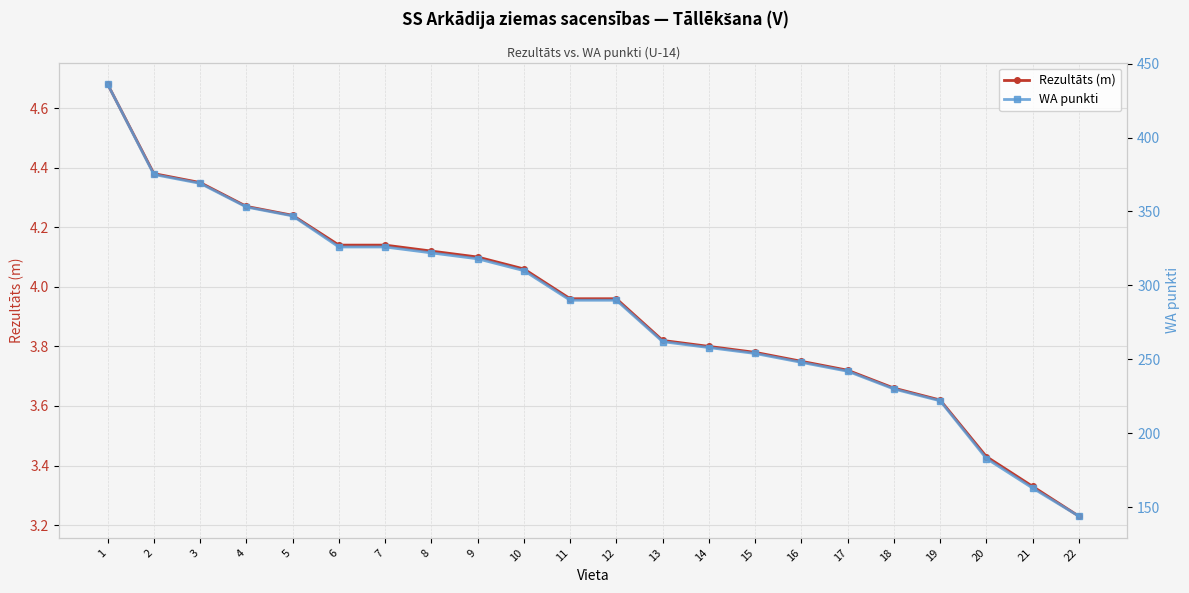

What are all the series names shown in the legend?

Rezultāts (m), WA punkti